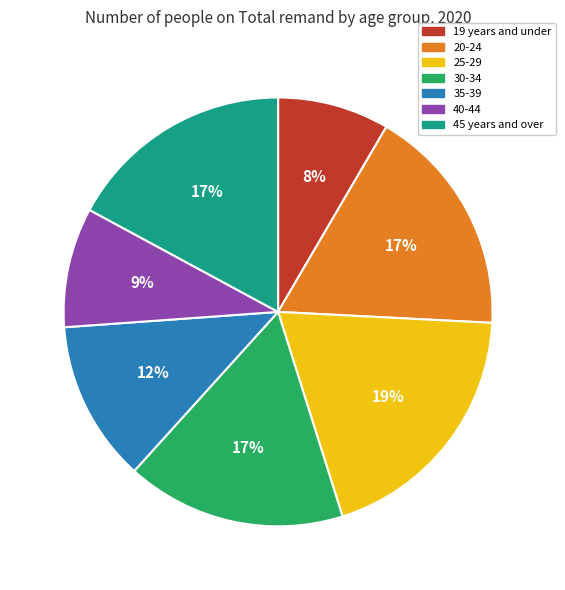

Is 40-44 the majority of the pie?

No